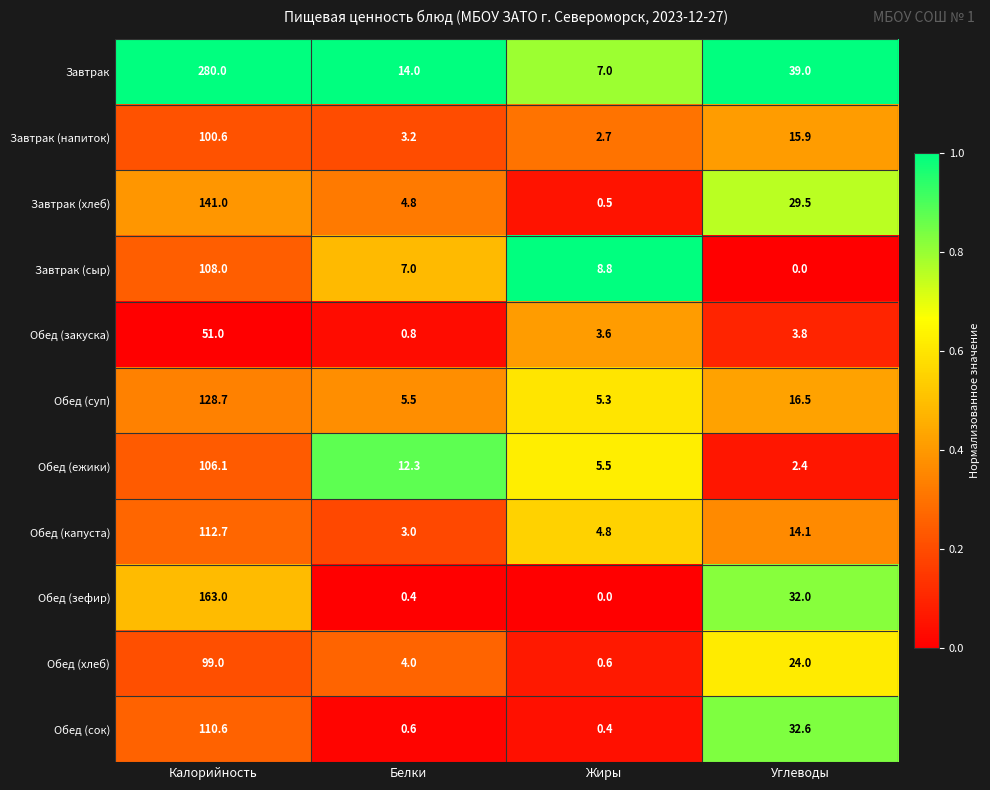

At which label is Обед (суп) closest to 67?

Углеводы